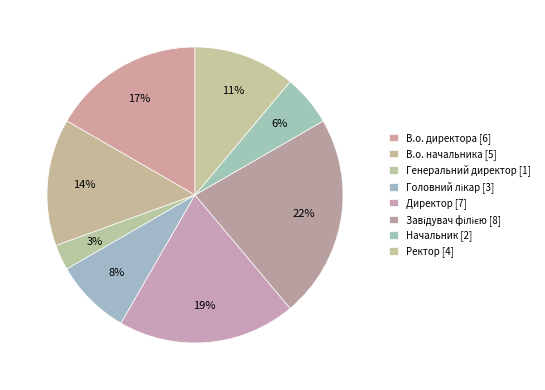

How many slices are in this pie chart?

8